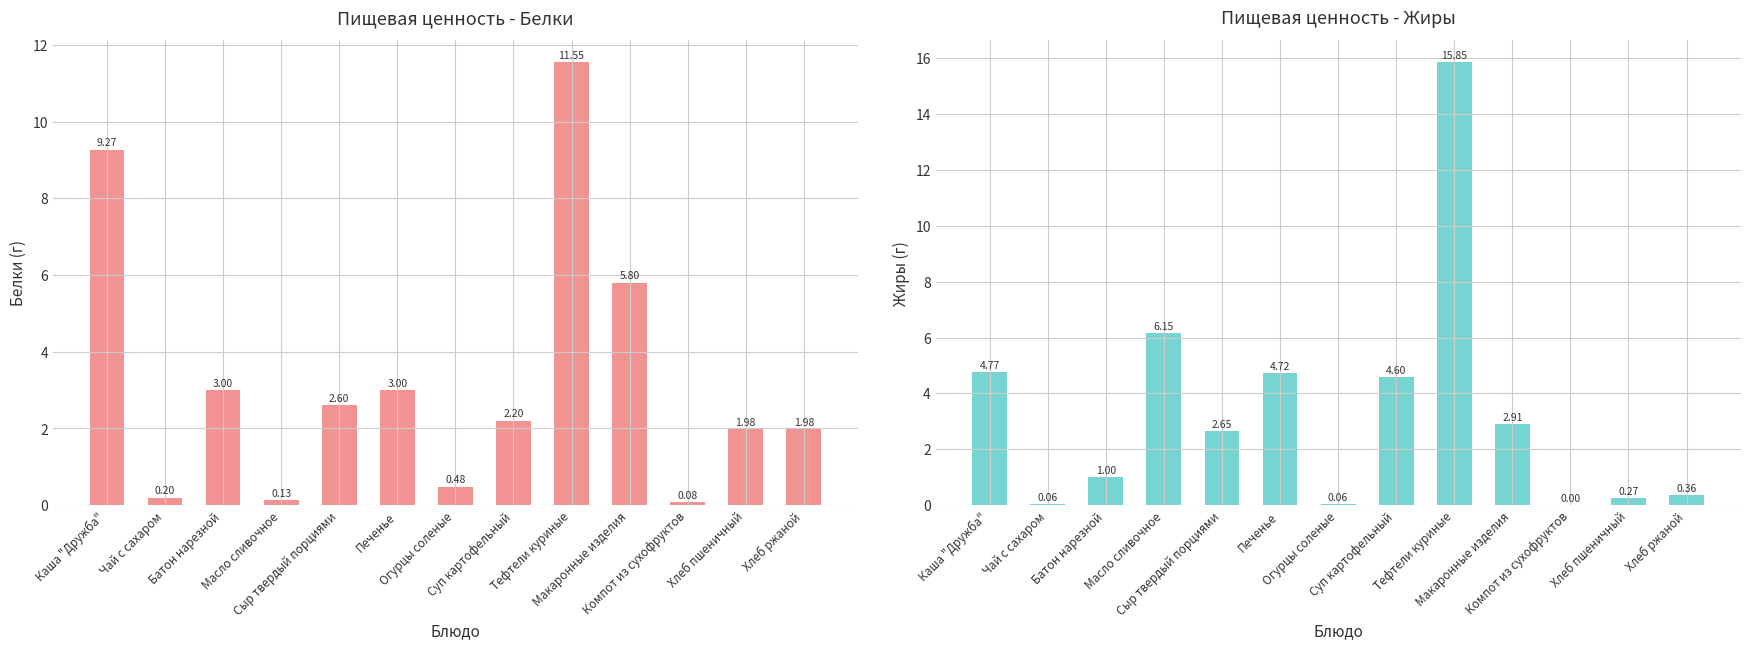

Reading left to right, transcribe all the data shown in this chart.

Белки: Каша "Дружба"=9.3	Чай с сахаром=0.2	Батон нарезной=3.0	Масло сливочное=0.1	Сыр твердый порциями=2.6	Печенье=3.0	Огурцы соленые=0.5	Суп картофельный=2.2	Тефтели куриные=11.6	Макаронные изделия=5.8	Компот из сухофруктов=0.1	Хлеб пшеничный=2.0	Хлеб ржаной=2.0
Жиры: Каша "Дружба"=4.8	Чай с сахаром=0.1	Батон нарезной=1.0	Масло сливочное=6.2	Сыр твердый порциями=2.6	Печенье=4.7	Огурцы соленые=0.1	Суп картофельный=4.6	Тефтели куриные=15.8	Макаронные изделия=2.9	Компот из сухофруктов=0.0	Хлеб пшеничный=0.3	Хлеб ржаной=0.4